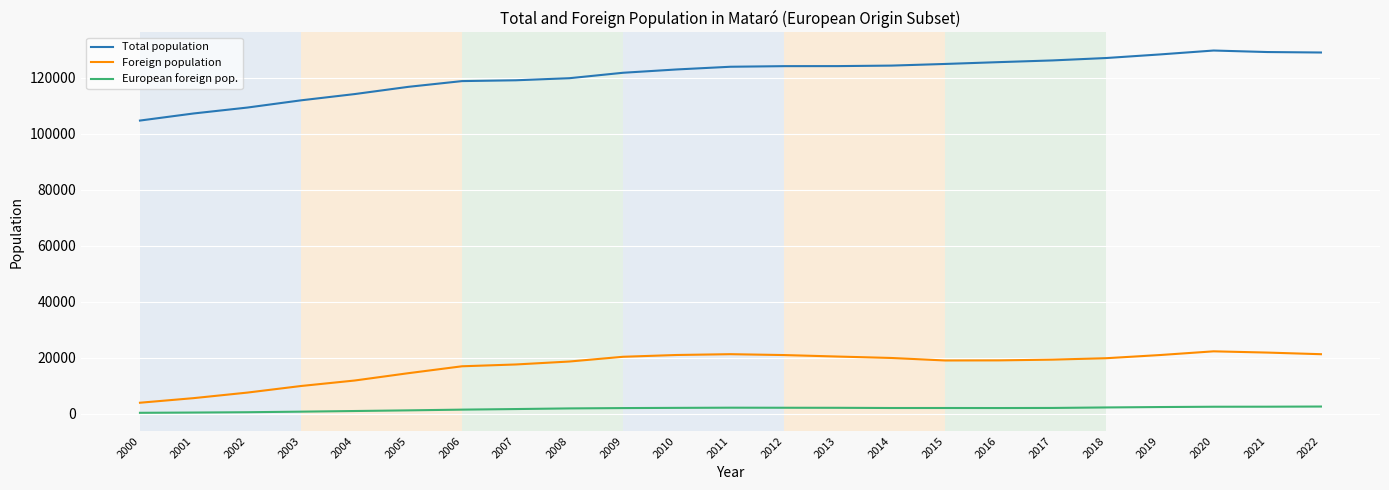

Rank the series by their maximum value, from lowest to highest.

European foreign pop., Foreign population, Total population